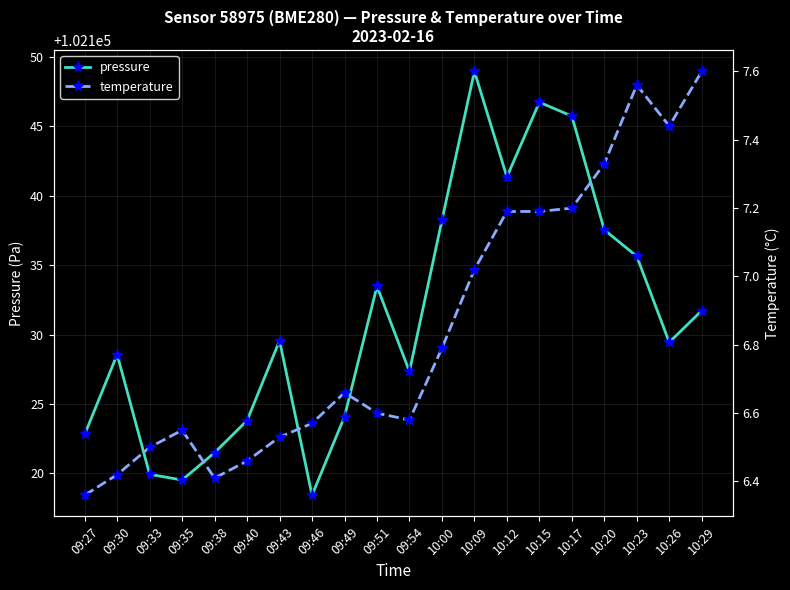

At 10:17, list the series in order from largest to smallest.

pressure, temperature